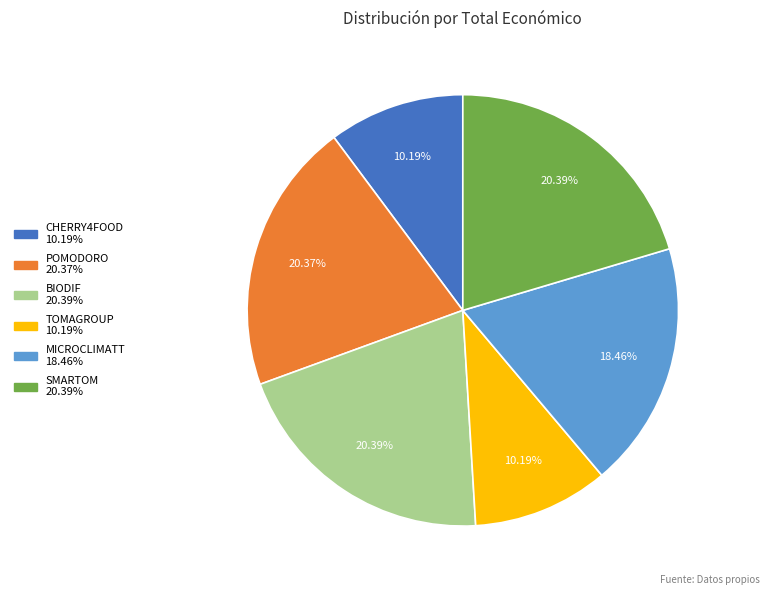

Between SMARTOM and TOMAGROUP, which is larger?

SMARTOM